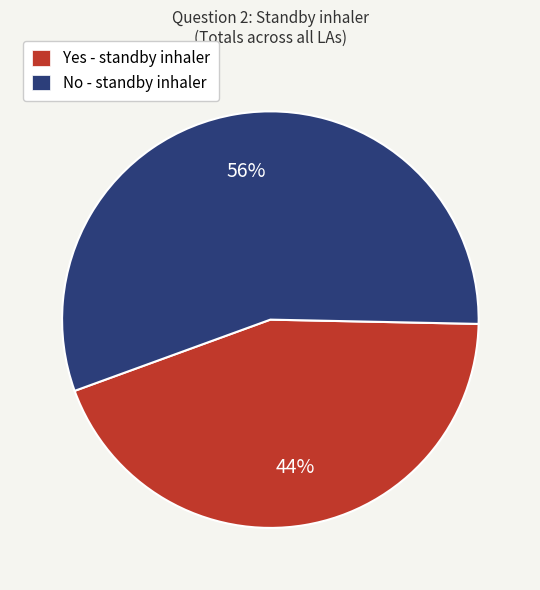

Does any single category account for the majority?

Yes